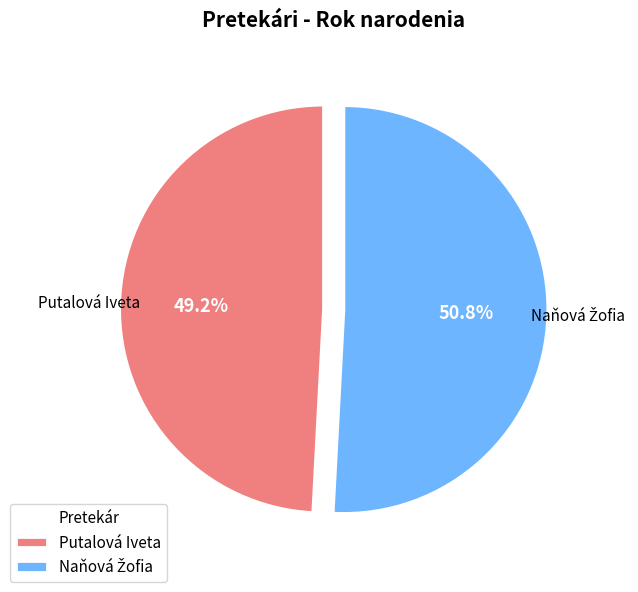

Is Putalová Iveta the majority of the pie?

No